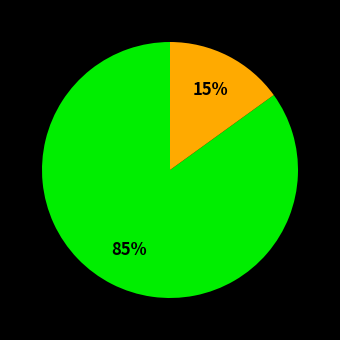

How many segments does this pie chart have?

2